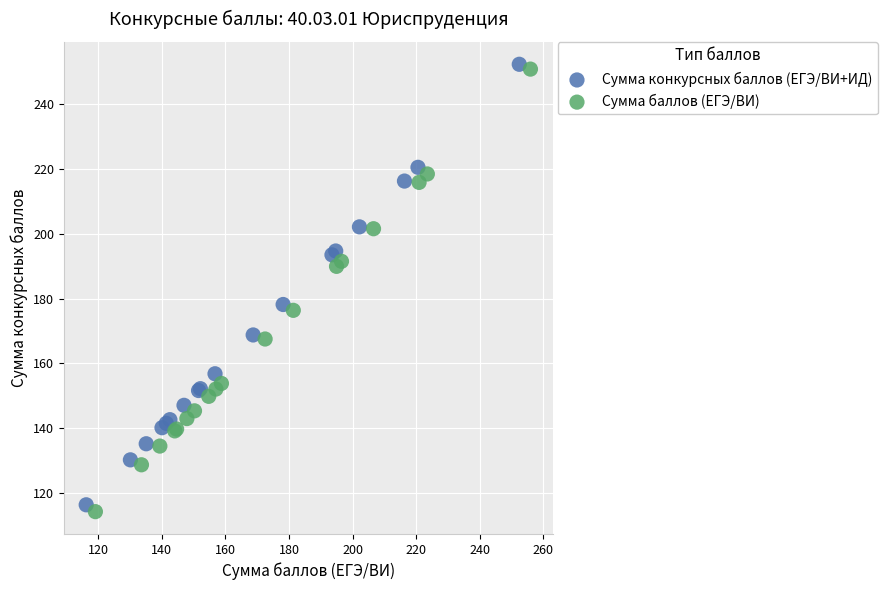

Which series contains the highest Y value?

Сумма конкурсных баллов (ЕГЭ/ВИ+ИД)